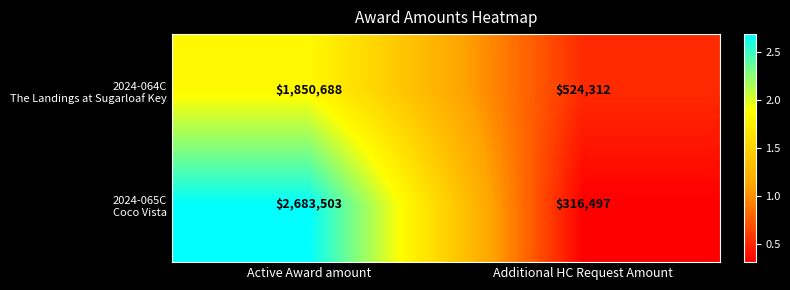

What is the spread (max minus min) of values at Additional HC Request Amount?

207815